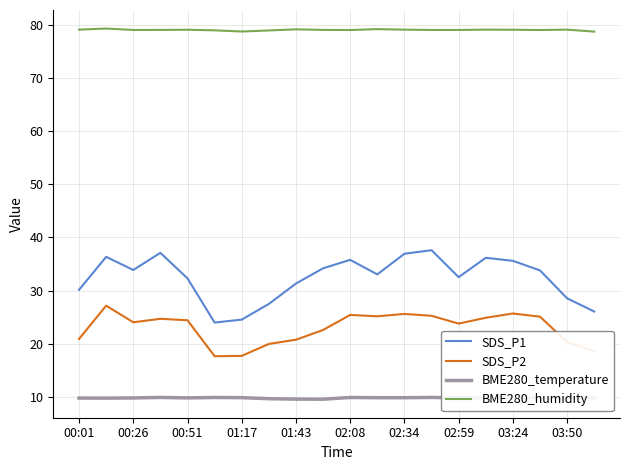

True or false: SDS_P2 and SDS_P1 cross at least once.

False